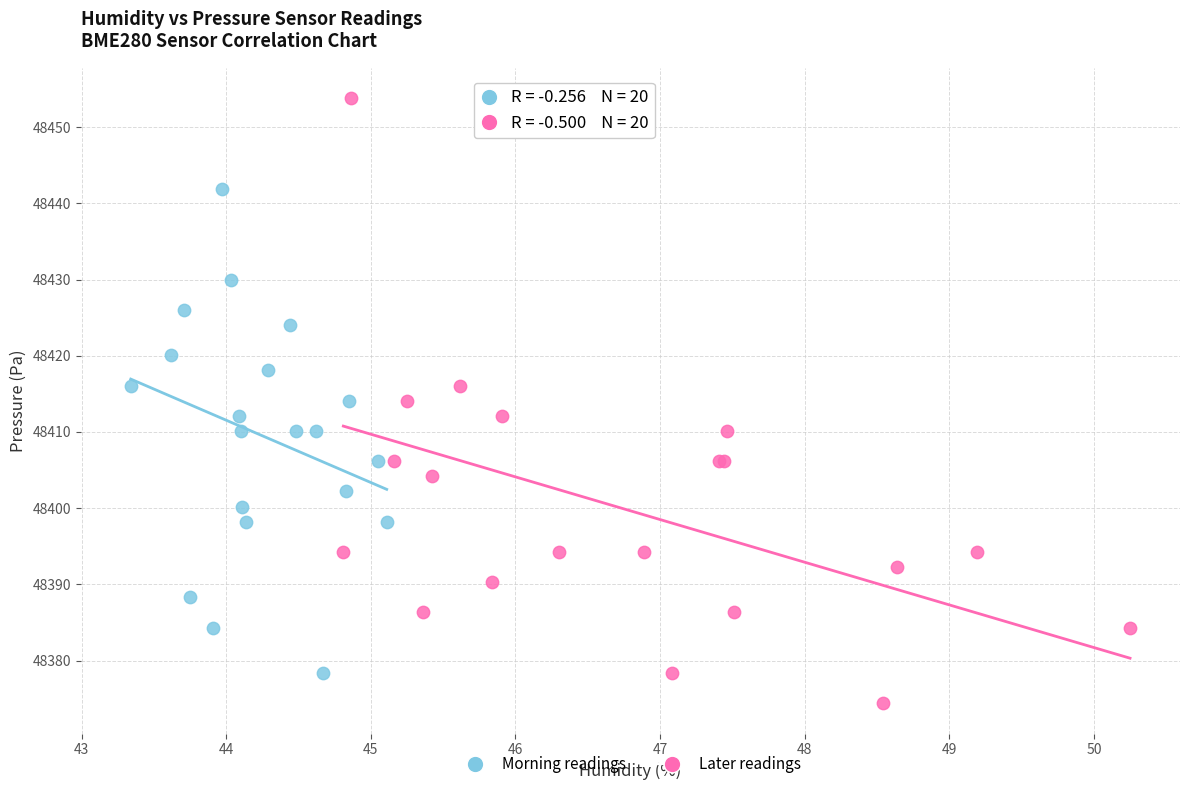

Which series reaches the maximum Y coordinate?

Later readings